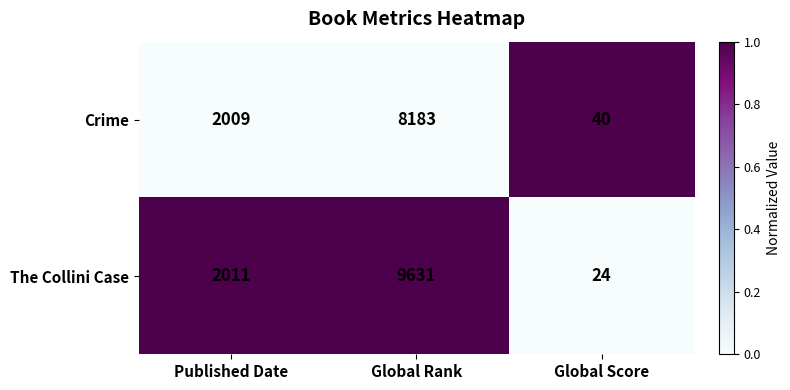

Count the The Collini Case values in the range 24 to 9631.

3